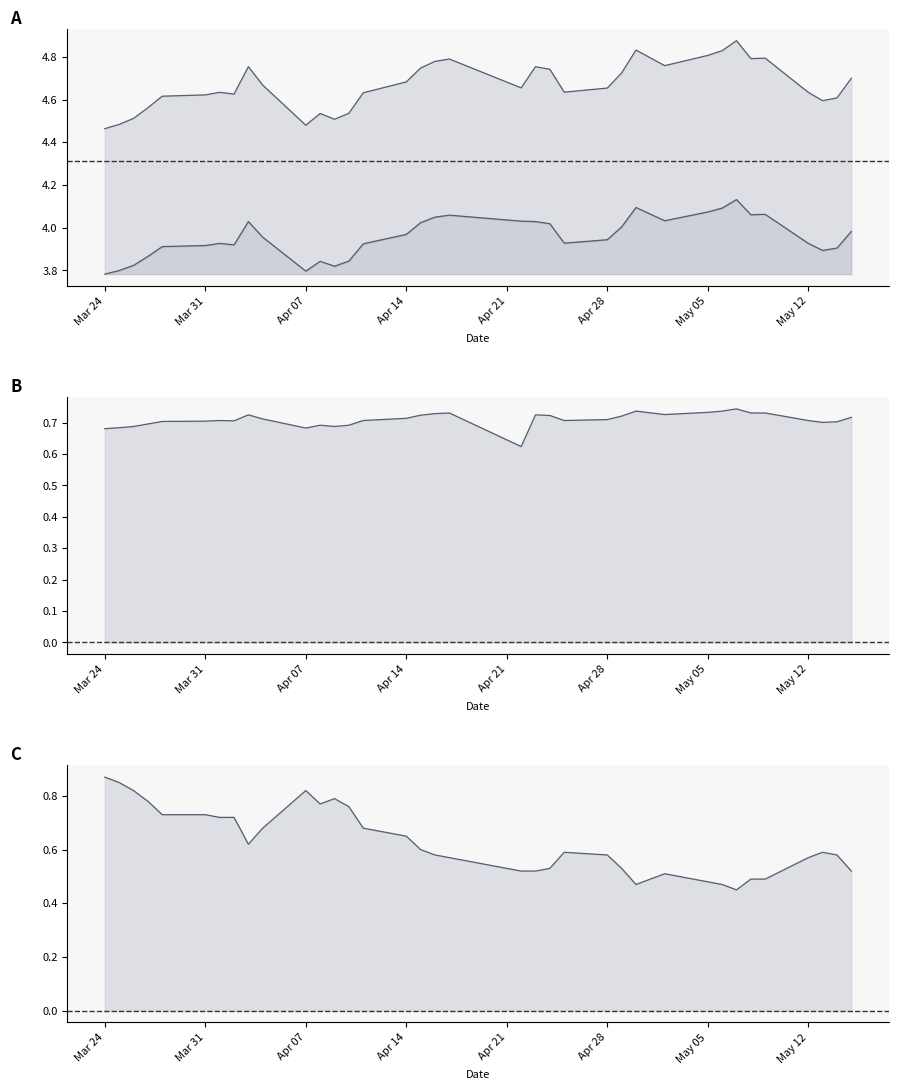

True or false: Koers onderliggende and Waarde op laatste reset intersect in this chart.

False